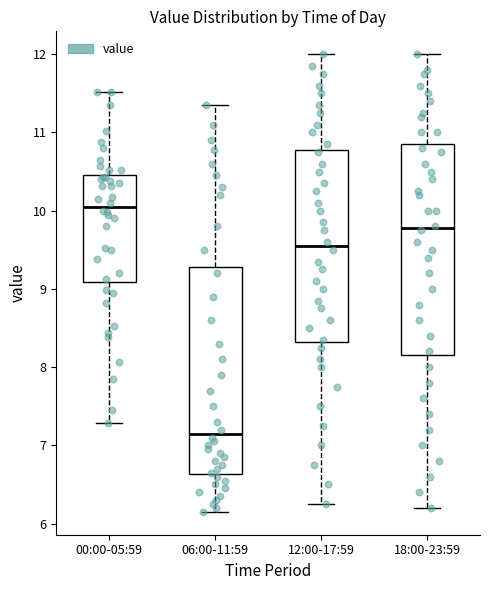

Reading left to right, read every box against the y-axis: the position of its median line, the range the box covers, and the ends of its whiskers. The values are not printed on the chart, so give them approximately, as read against the axis.

00:00-05:59: median 10.1, box 9.1 to 10.5, whiskers 7.3 to 11.5
06:00-11:59: median 7.2, box 6.6 to 9.3, whiskers 6.2 to 11.4
12:00-17:59: median 9.6, box 8.3 to 10.8, whiskers 6.3 to 12.0
18:00-23:59: median 9.8, box 8.2 to 10.9, whiskers 6.2 to 12.0